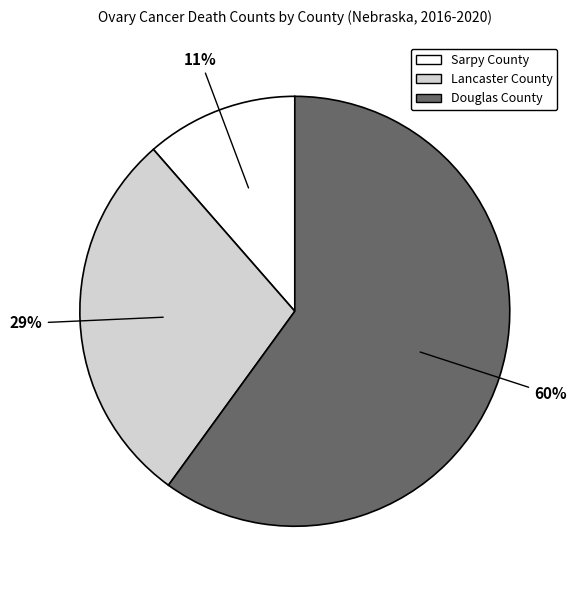

To the nearest percent, what is the average slice percentage?

33%